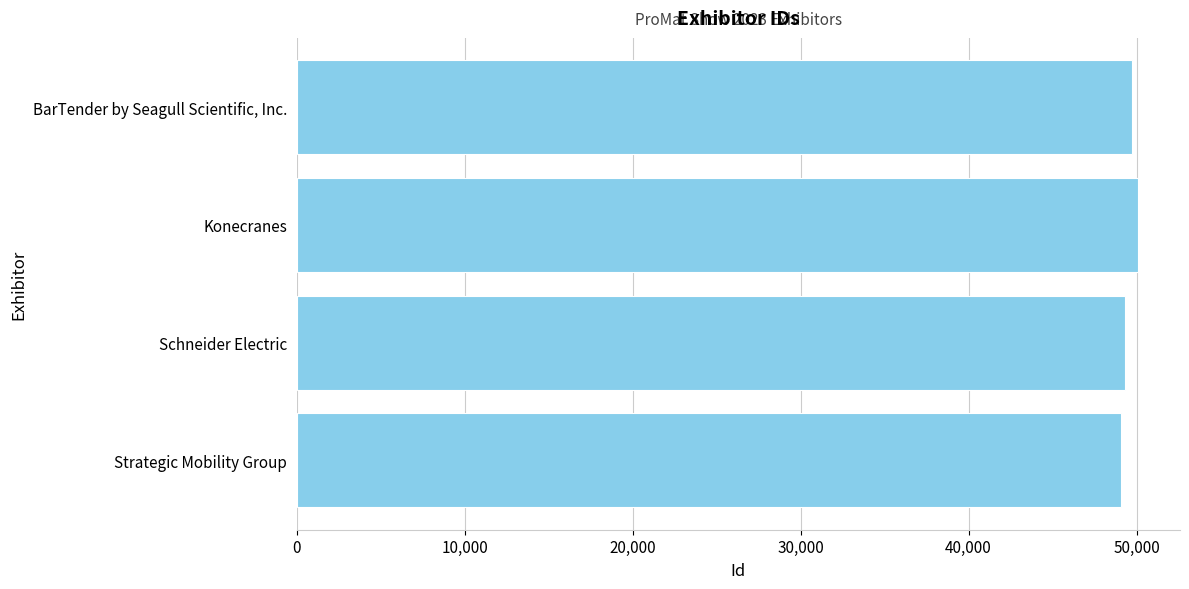

What is the difference between the second highest and minimum values?

654